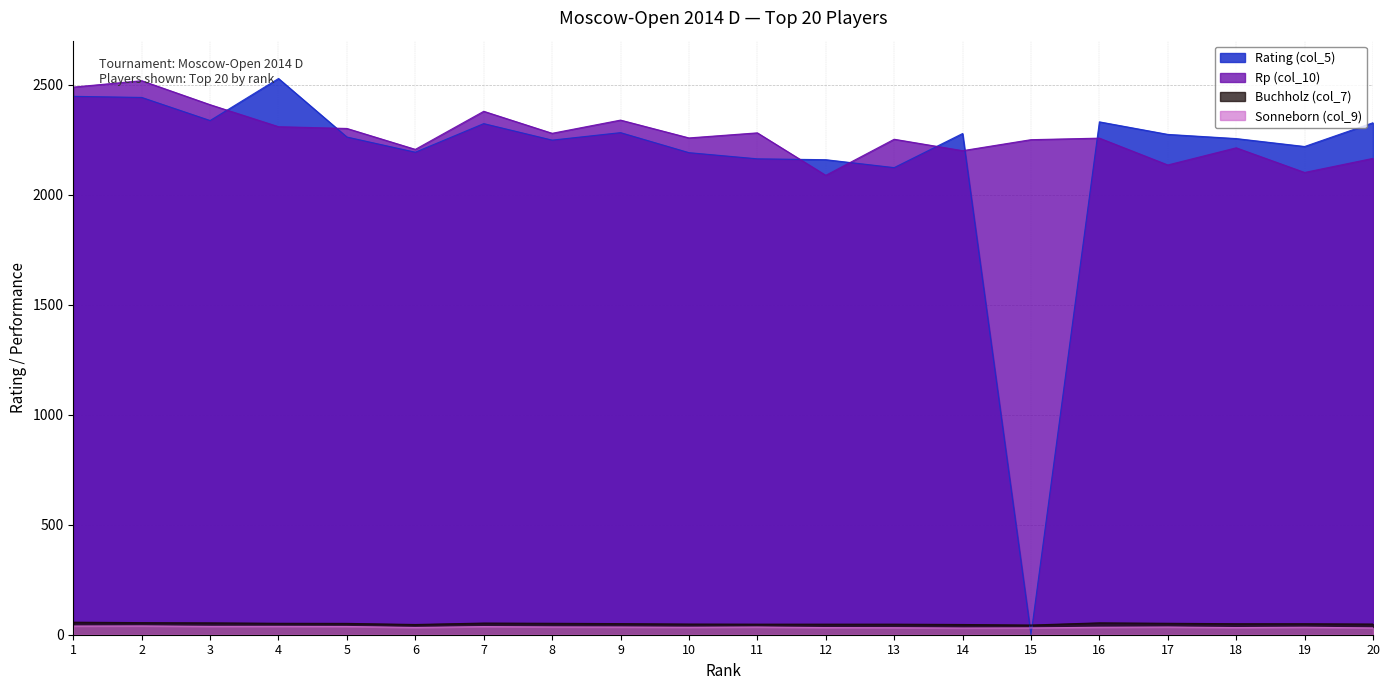

At which category is the sum across all series the highest?

2